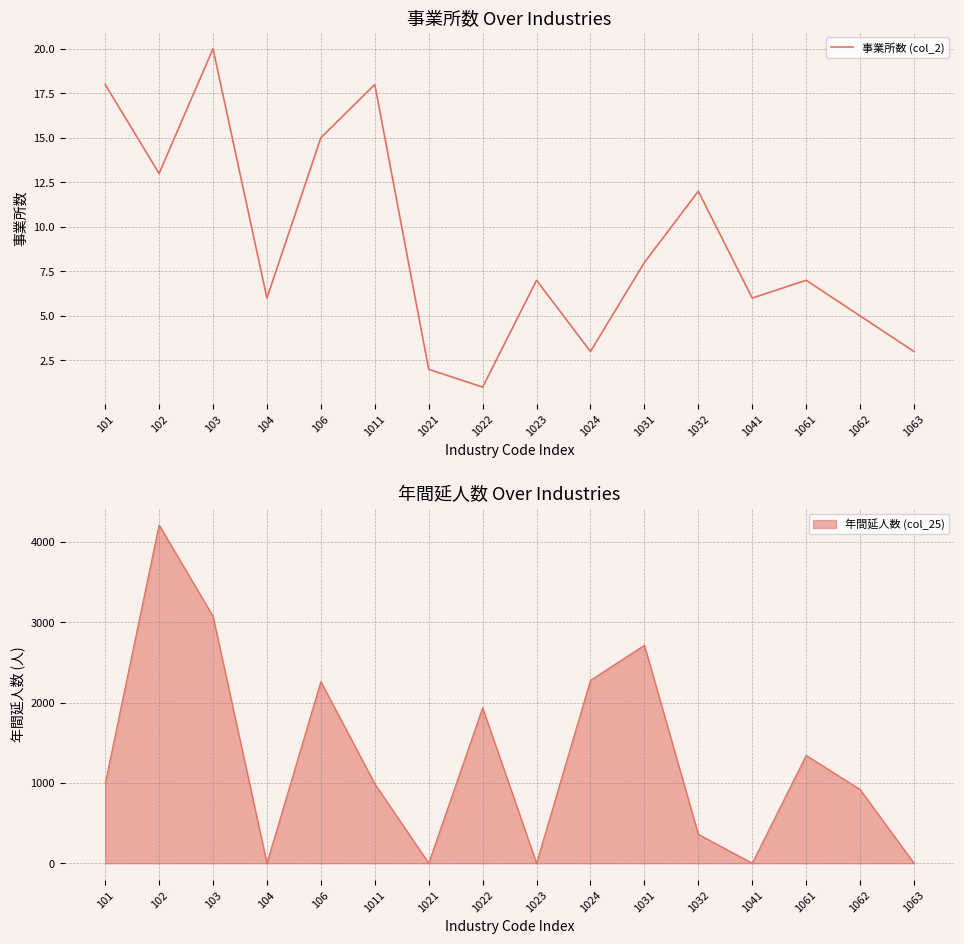

The value of 年間延人数 (col_25) at 104 is 0. True or false?

True